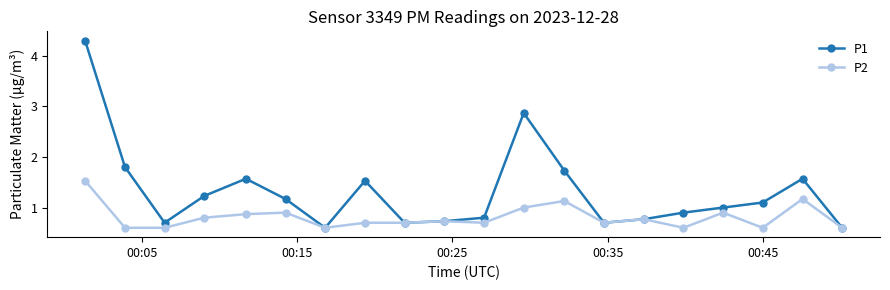

What is the difference between the maximum and second lowest values in the P2 series?

0.9